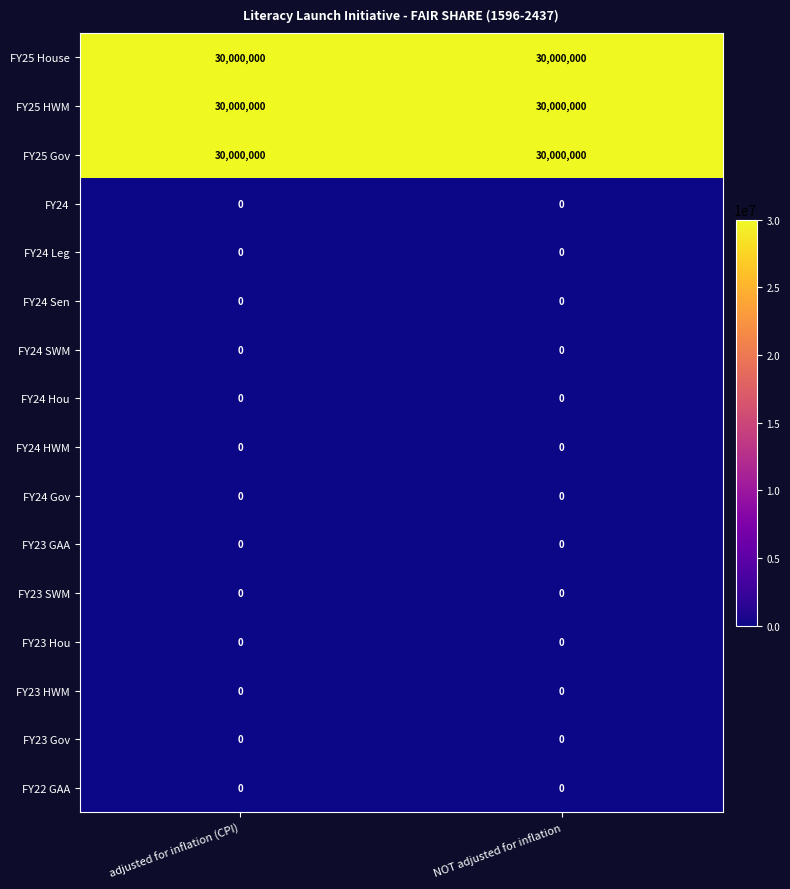

What value does the FY25 Gov series have at NOT adjusted for inflation?

30000000